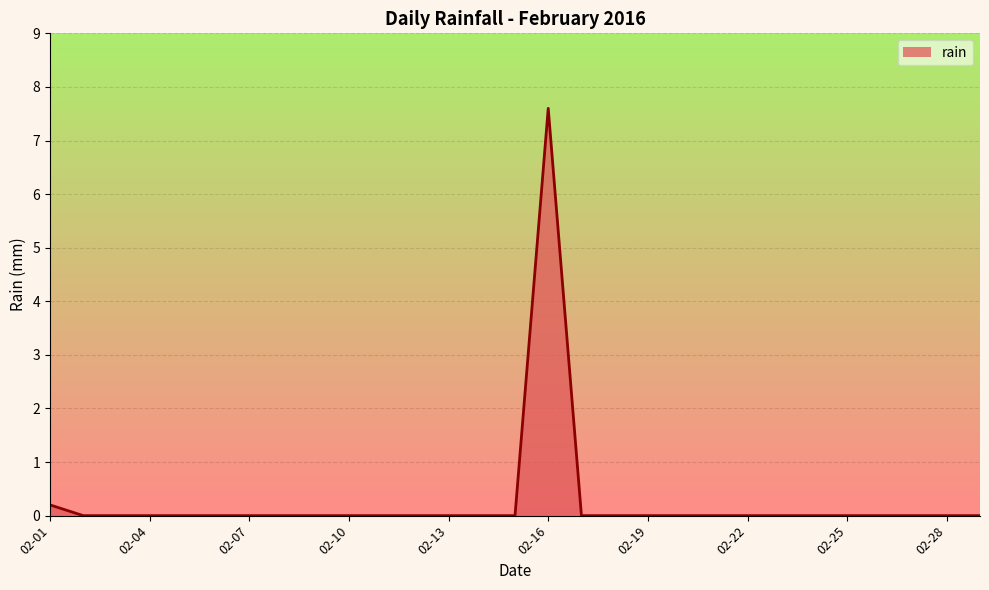

What is the difference between the maximum and minimum values?

7.6